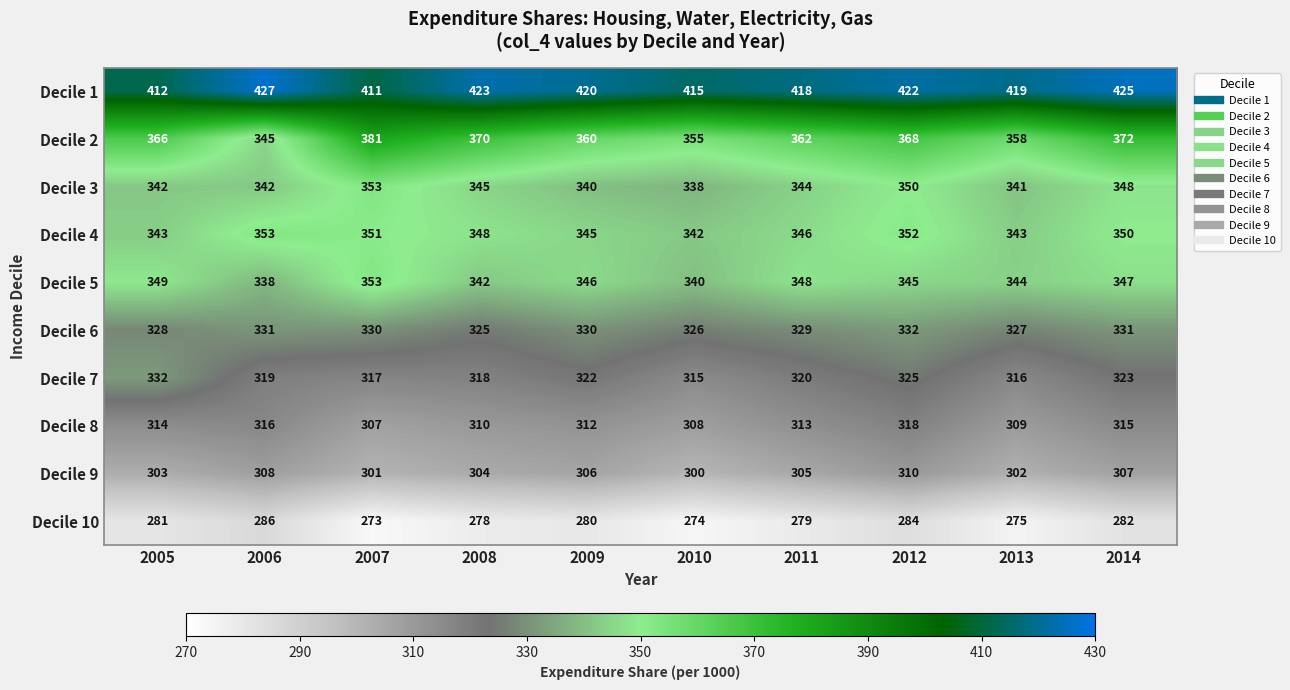

At which category does the chart reach its minimum across all series?

2007